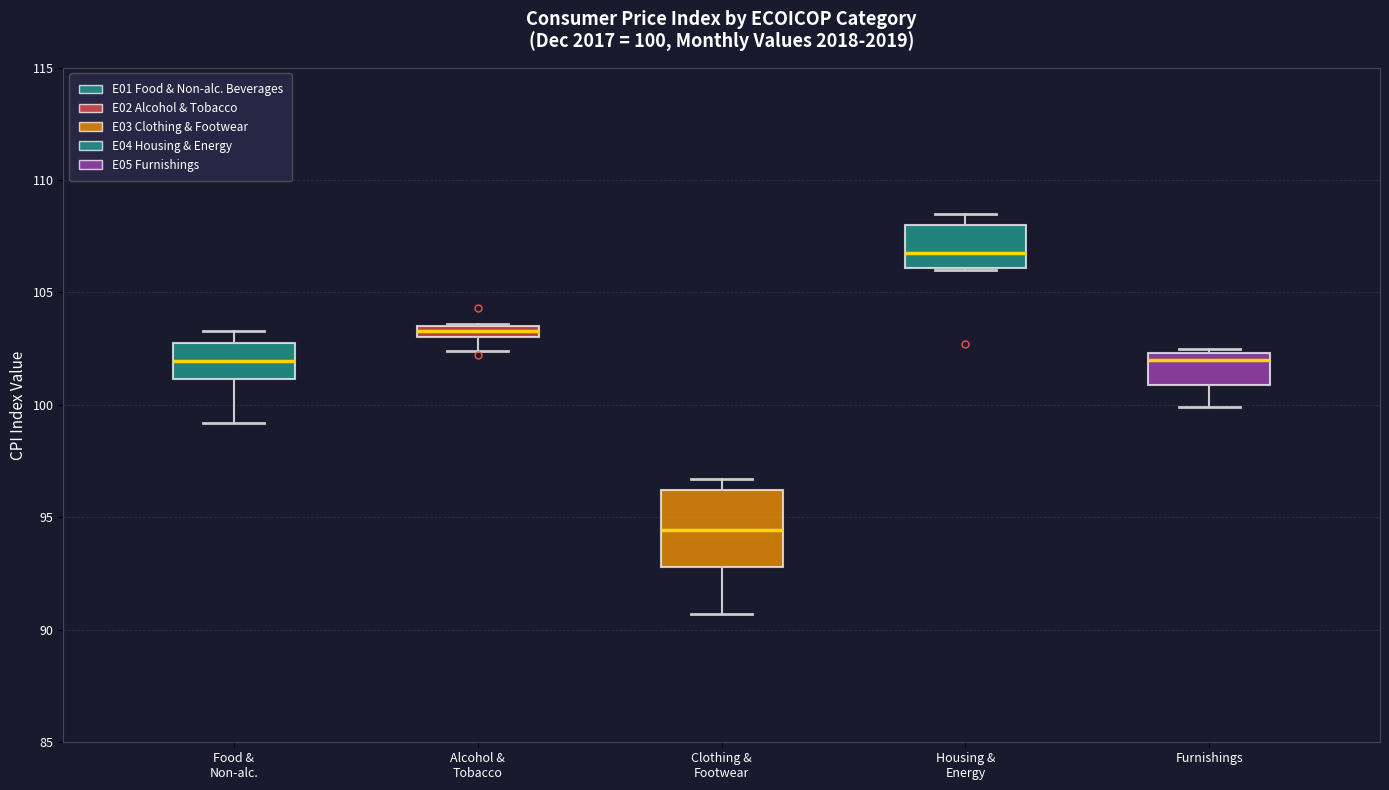

Which box has the highest median line?

Housing & Energy